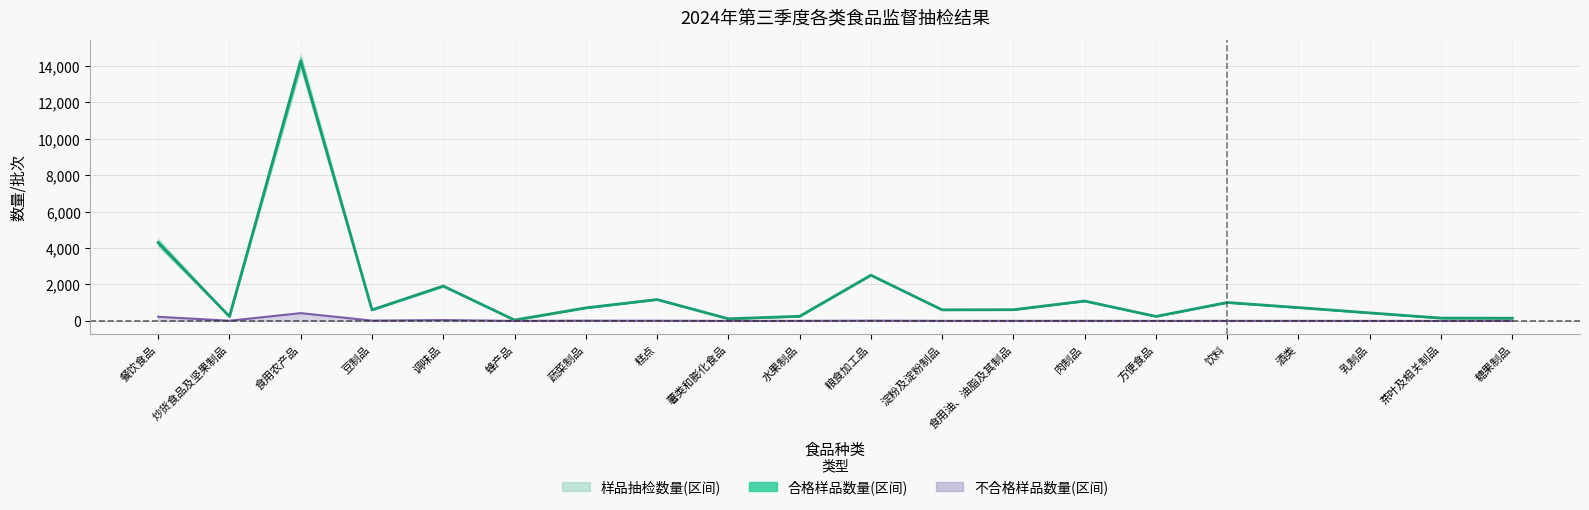

At which label is 不合格样品数量 closest to 213?

餐饮食品